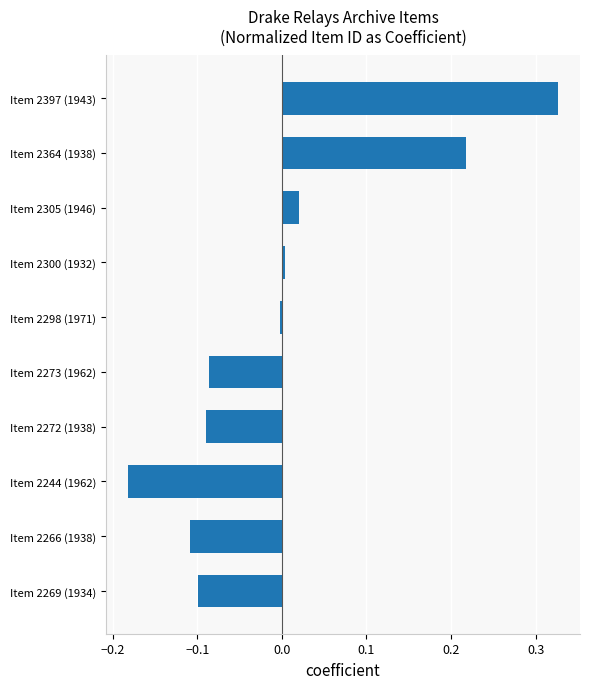

Are the bars grouped side by side (vs. stacked)?

No